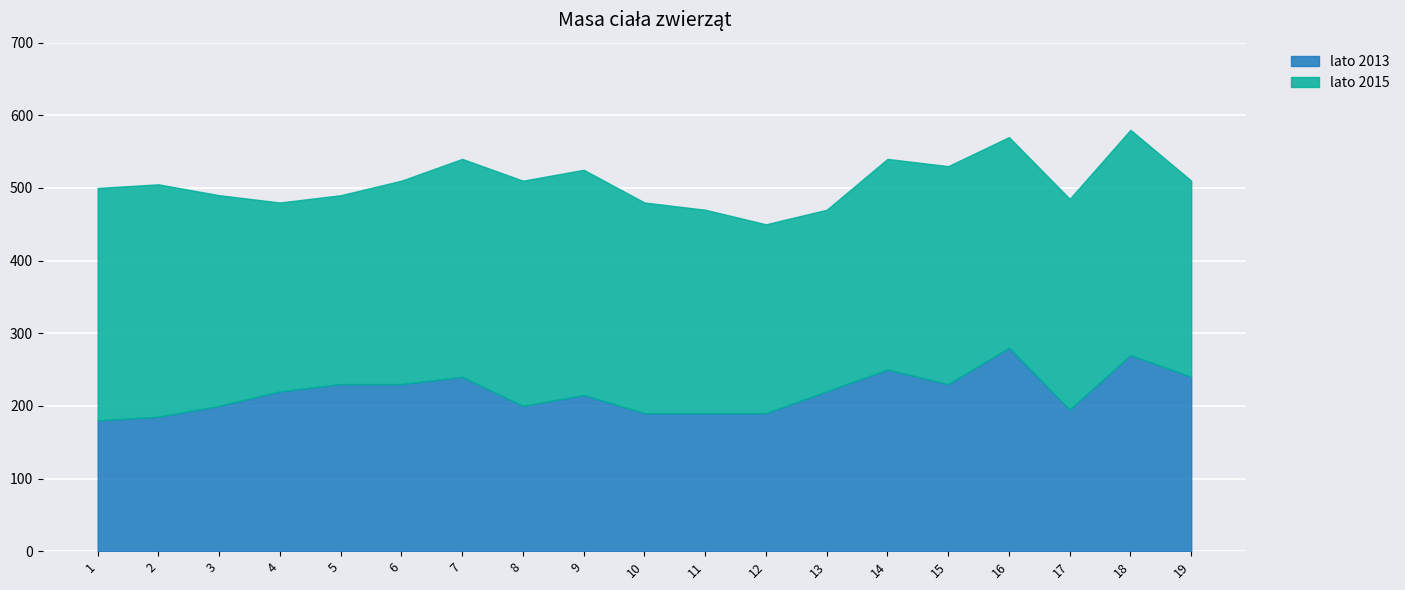

How many distinct data groups are displayed?

2